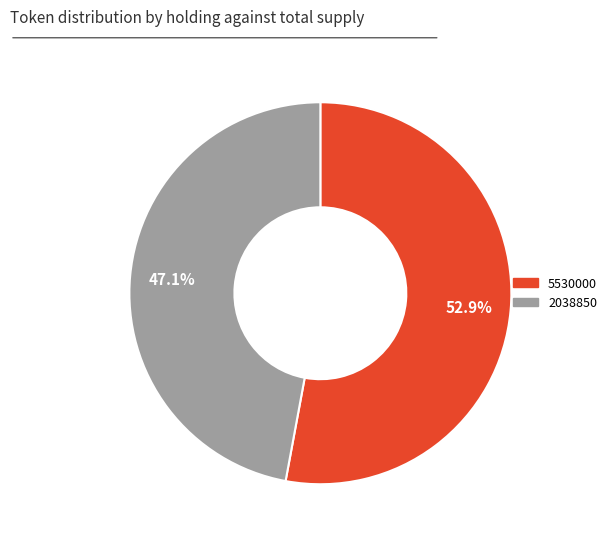

What is the majority slice?

5530000